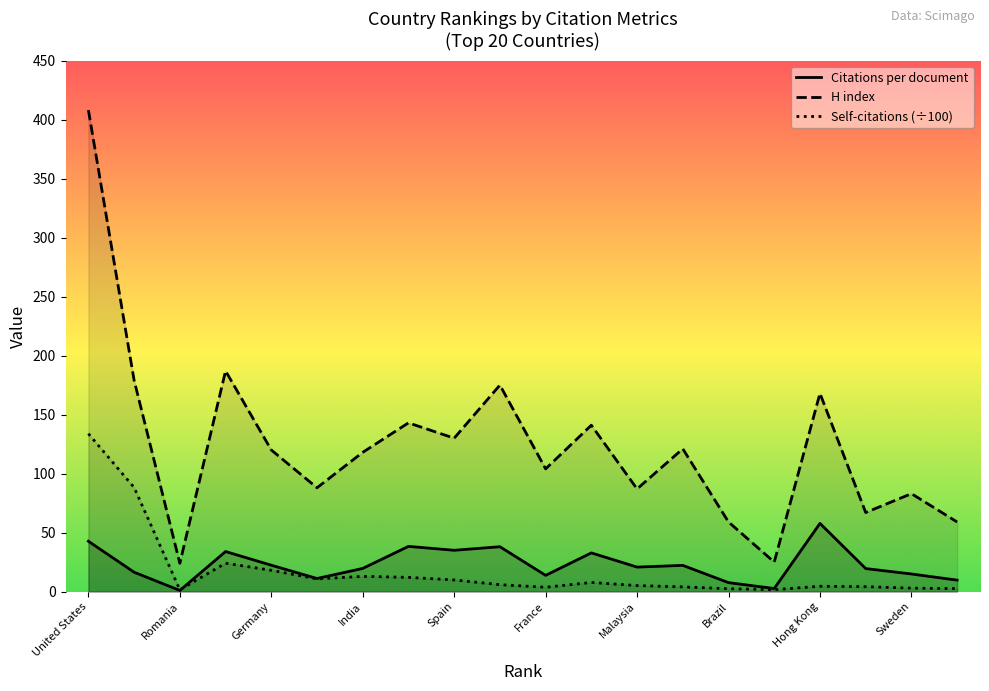

List the labels in order of Citations per document value, smallest first.

Romania, Czech Republic, Brazil, Austria, Italy, France, Sweden, China, Iran, India, Malaysia, Netherlands, Germany, Taiwan, United Kingdom, Spain, Canada, Australia, United States, Hong Kong